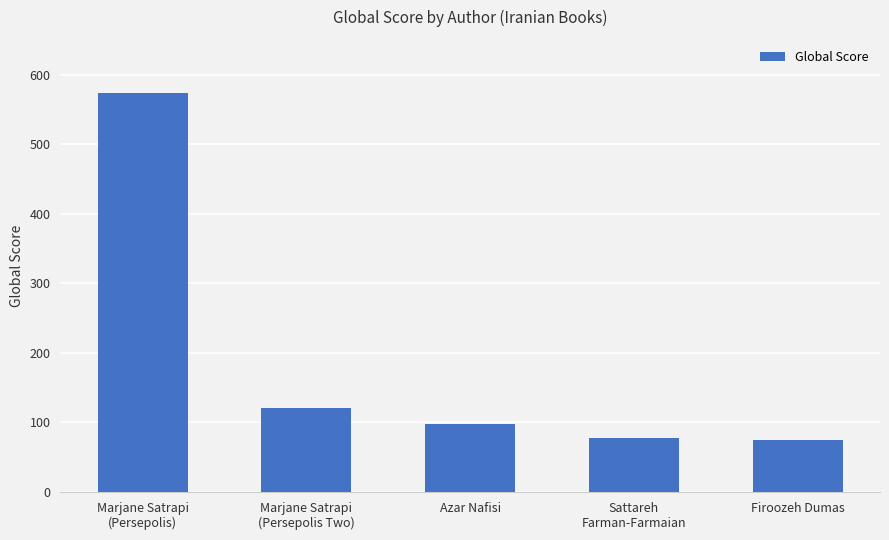

How many data points are less than 98?

2